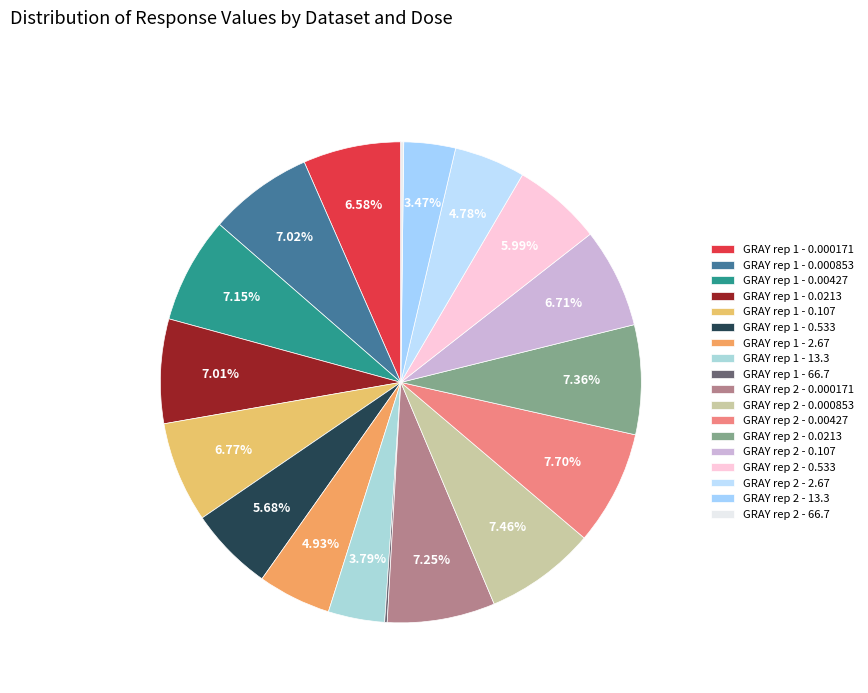

To the nearest percent, what percentage of the pie is GRAY rep 2 - 0.00427?

8%